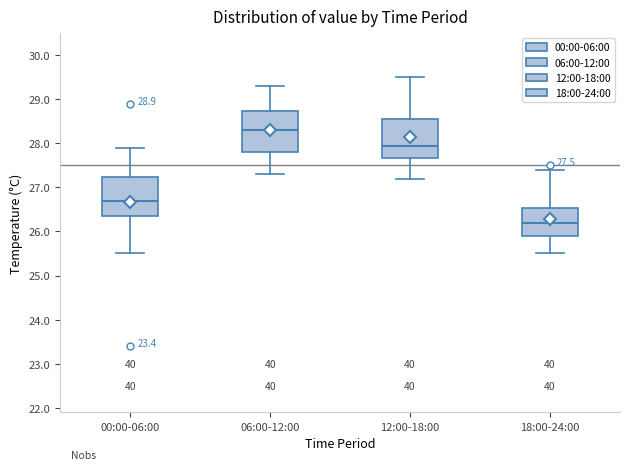

Which box has the lowest median line?

18:00-24:00